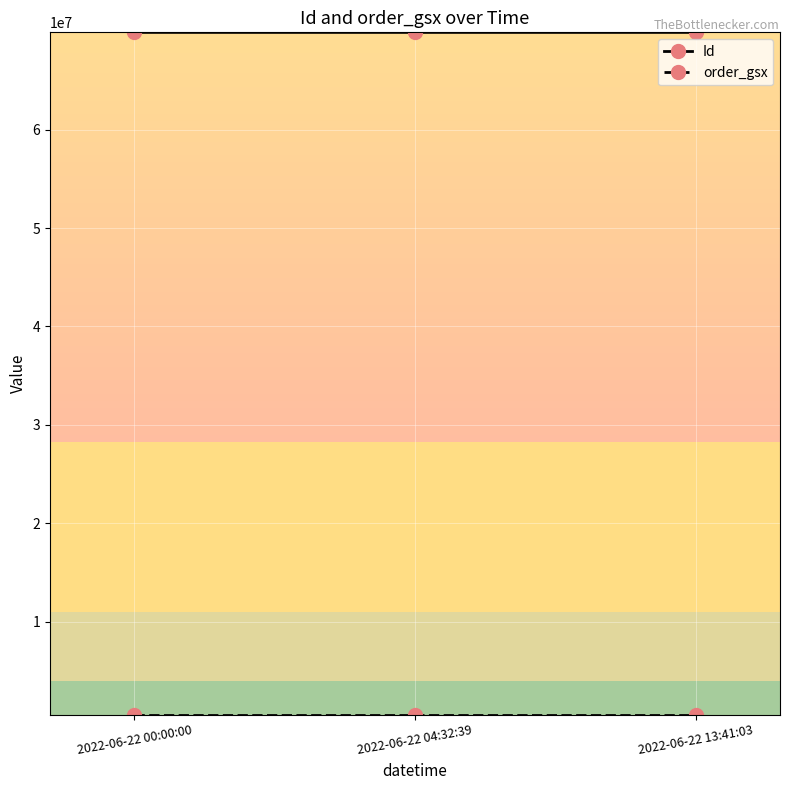

Which series has the largest total across all categories?

Id